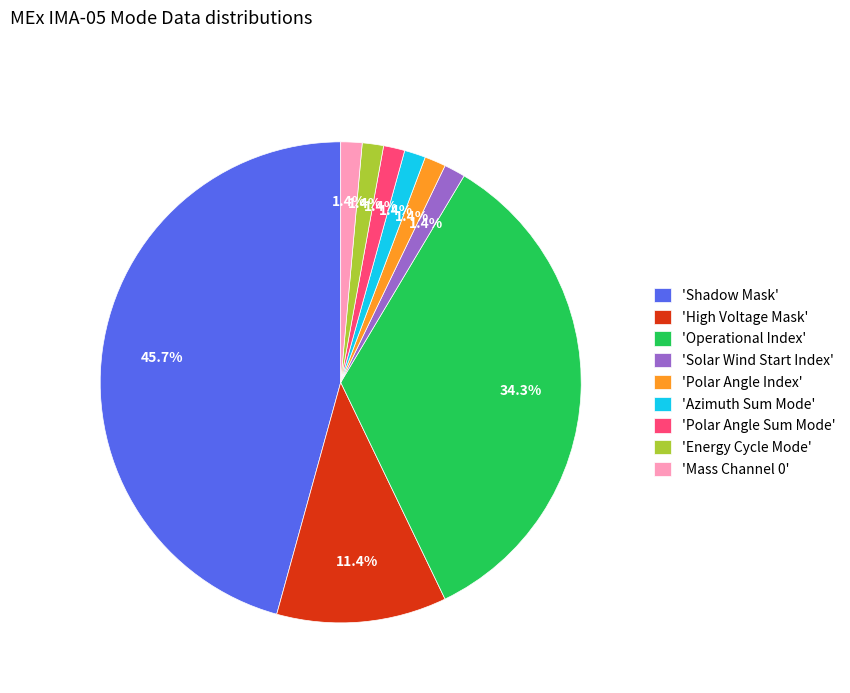

Does 'Mass Channel 0' represent more than half of the total?

No